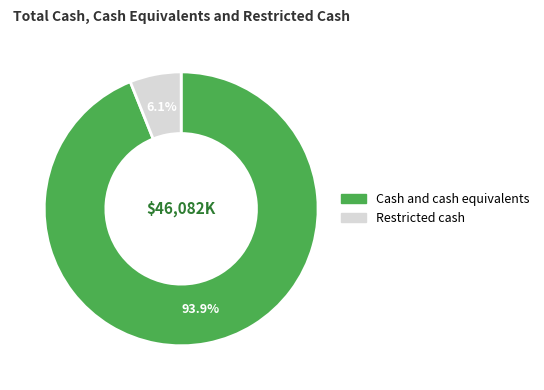

True or false: Restricted cash accounts for 12% of the total.

False